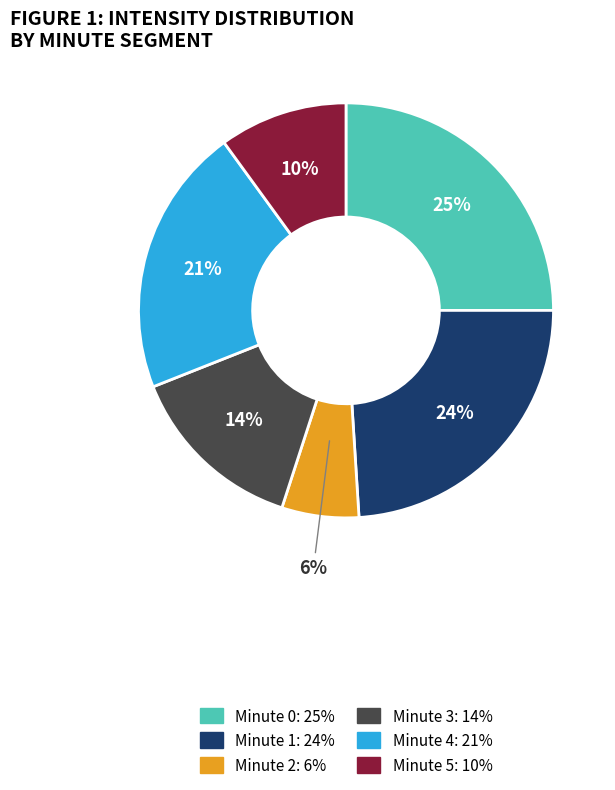

Which has a higher value, Minute 0: 25% or Minute 1: 24%?

Minute 0: 25%